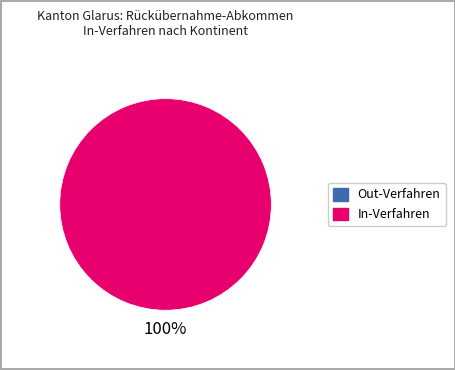

Is there any slice that represents more than half of the pie?

Yes